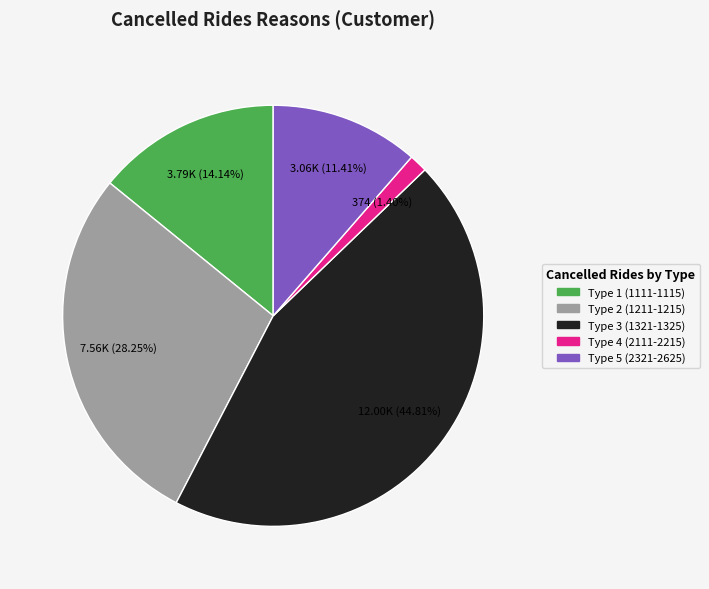

Is there a majority slice in this chart?

No